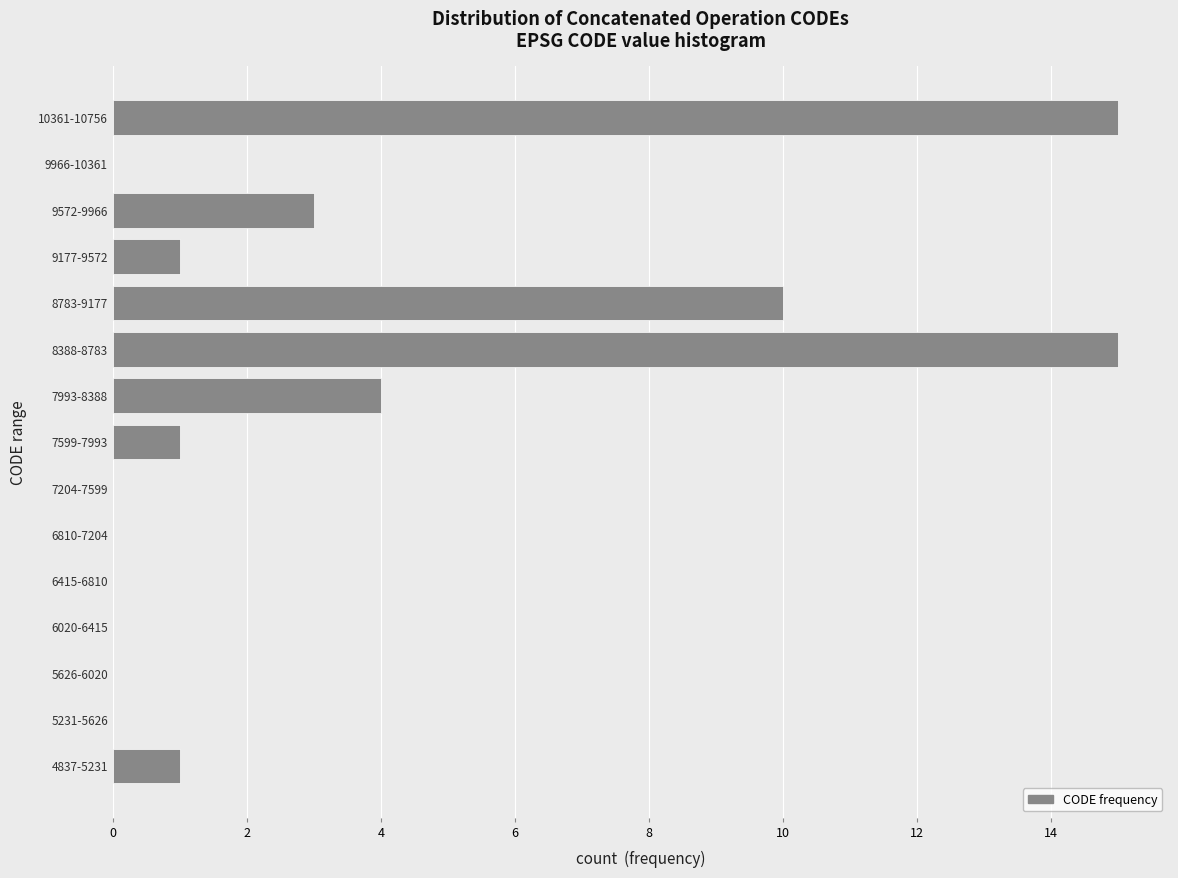

Reading bottom to top, what are all the values shown in this chart?

4837-5231=1	5231-5626=0	5626-6020=0	6020-6415=0	6415-6810=0	6810-7204=0	7204-7599=0	7599-7993=1	7993-8388=4	8388-8783=15	8783-9177=10	9177-9572=1	9572-9966=3	9966-10361=0	10361-10756=15